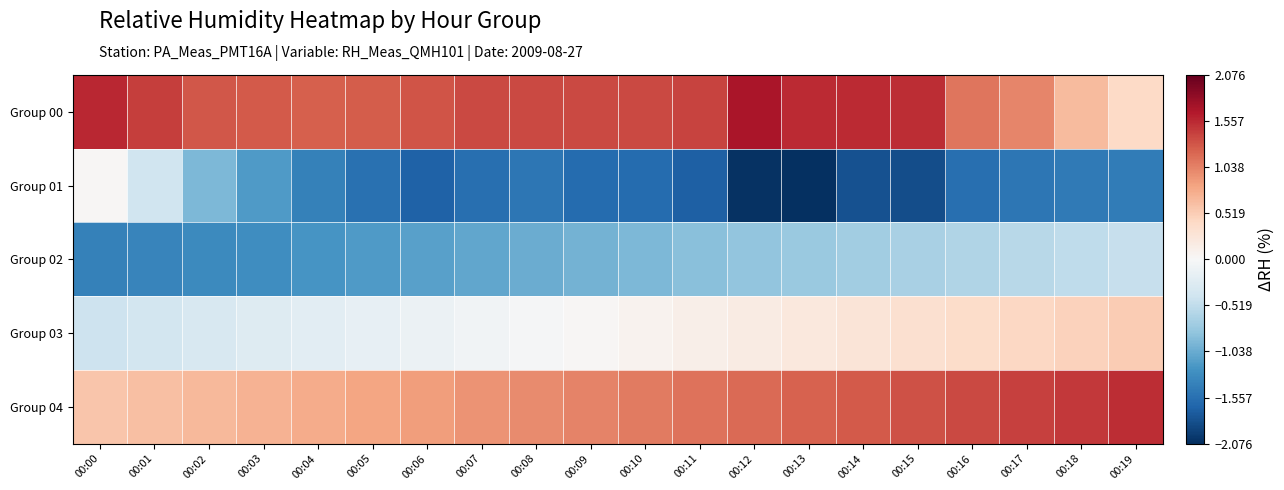

Reading left to right, list all the values displayed in this chart.

Group 00: 00:00=1.6	00:01=1.4	00:02=1.3	00:03=1.3	00:04=1.2	00:05=1.3	00:06=1.3	00:07=1.4	00:08=1.4	00:09=1.4	00:10=1.4	00:11=1.4	00:12=1.7	00:13=1.6	00:14=1.6	00:15=1.5	00:16=1.1	00:17=1.0	00:18=0.7	00:19=0.4
Group 01: 00:00=0.0	00:01=-0.4	00:02=-0.9	00:03=-1.2	00:04=-1.4	00:05=-1.5	00:06=-1.7	00:07=-1.6	00:08=-1.5	00:09=-1.6	00:10=-1.6	00:11=-1.7	00:12=-2.1	00:13=-2.1	00:14=-1.8	00:15=-1.8	00:16=-1.6	00:17=-1.5	00:18=-1.5	00:19=-1.4
Group 02: 00:00=-1.4	00:01=-1.4	00:02=-1.3	00:03=-1.3	00:04=-1.2	00:05=-1.2	00:06=-1.1	00:07=-1.1	00:08=-1.0	00:09=-1.0	00:10=-0.9	00:11=-0.9	00:12=-0.8	00:13=-0.8	00:14=-0.7	00:15=-0.7	00:16=-0.6	00:17=-0.6	00:18=-0.5	00:19=-0.5
Group 03: 00:00=-0.4	00:01=-0.4	00:02=-0.3	00:03=-0.3	00:04=-0.2	00:05=-0.2	00:06=-0.1	00:07=-0.1	00:08=-0.0	00:09=0.0	00:10=0.1	00:11=0.1	00:12=0.2	00:13=0.2	00:14=0.3	00:15=0.3	00:16=0.4	00:17=0.4	00:18=0.5	00:19=0.5
Group 04: 00:00=0.6	00:01=0.6	00:02=0.7	00:03=0.7	00:04=0.8	00:05=0.8	00:06=0.9	00:07=0.9	00:08=1.0	00:09=1.0	00:10=1.1	00:11=1.1	00:12=1.2	00:13=1.2	00:14=1.3	00:15=1.3	00:16=1.4	00:17=1.4	00:18=1.5	00:19=1.5